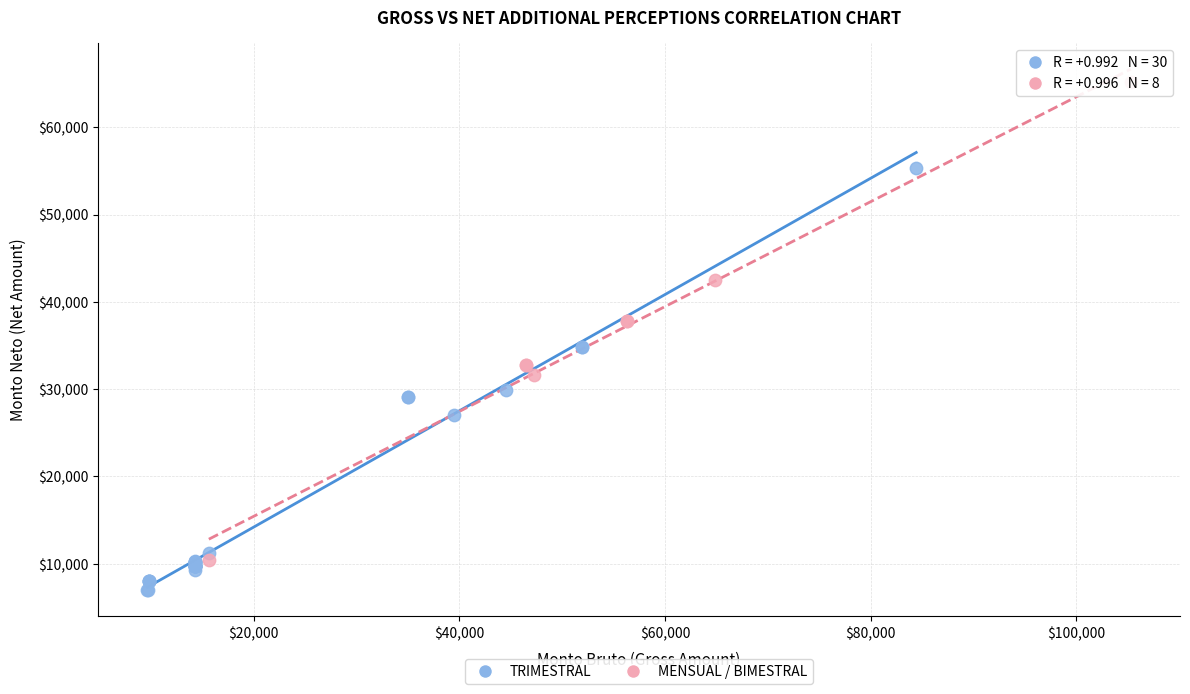

Which series contains the lowest Y value?

TRIMESTRAL